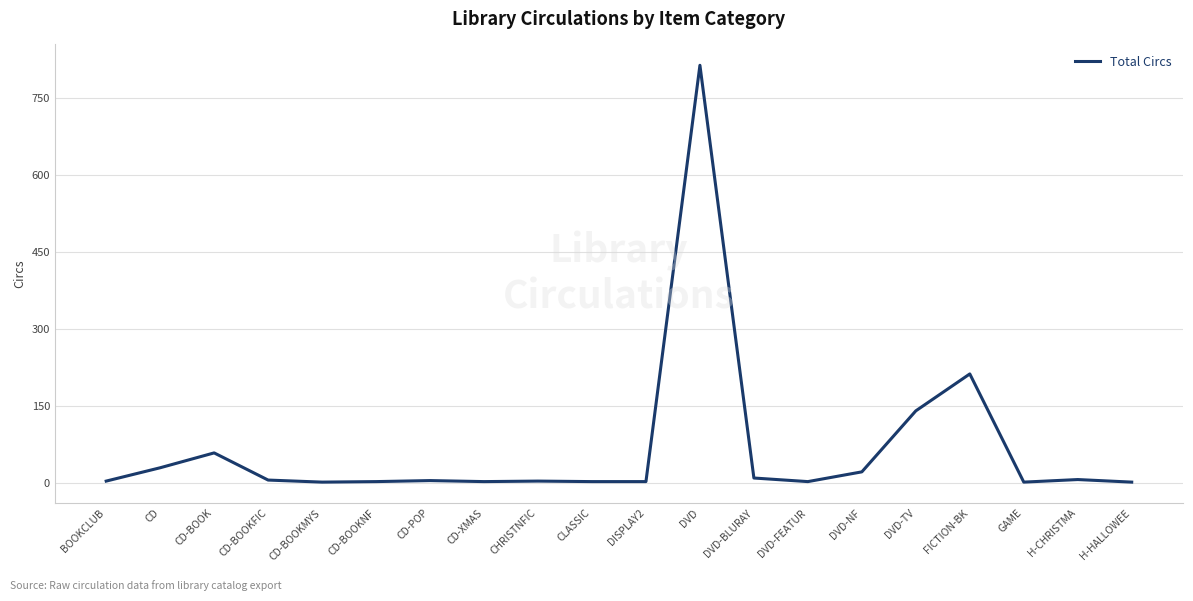

True or false: the data shows 369 at FICTION-BK.

False